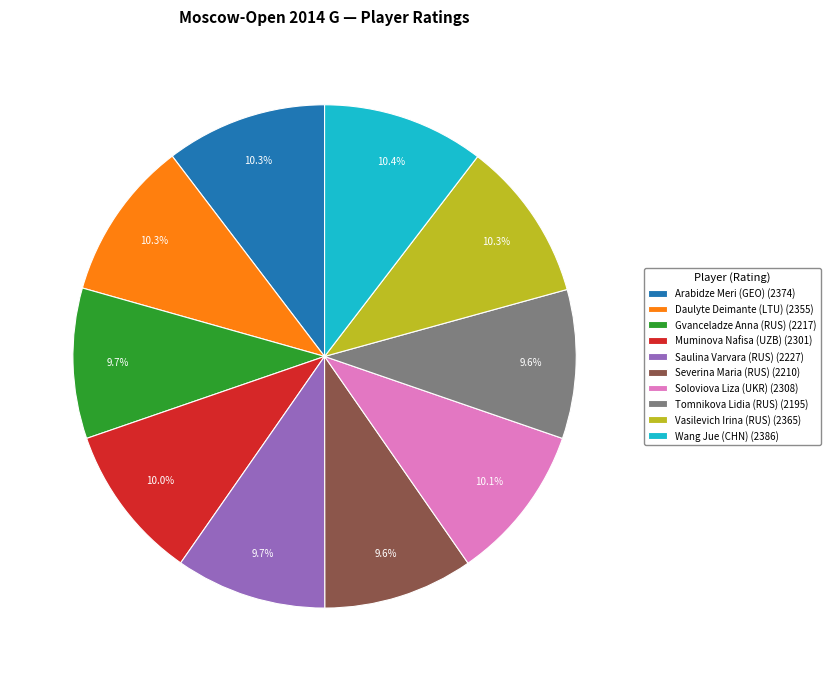

How much of the chart is everything except Tomnikova Lidia (RUS) (2195)?

90.4%